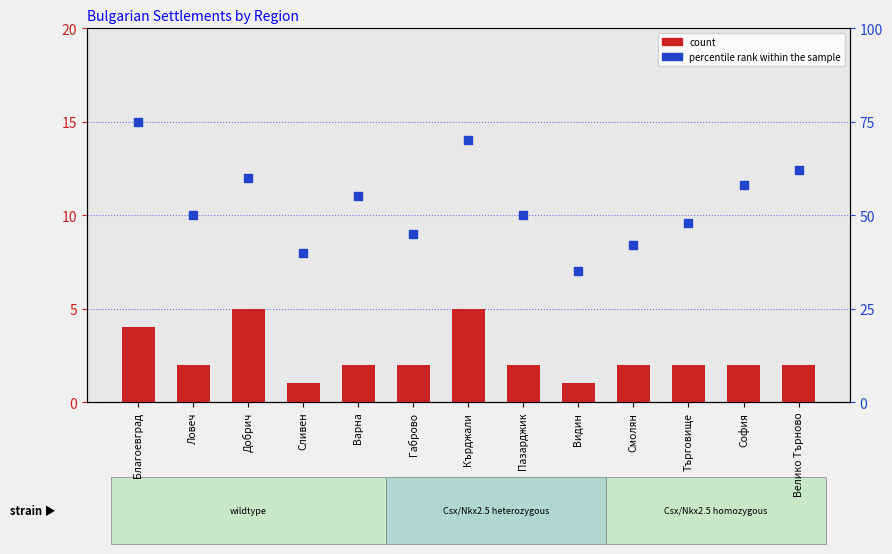

Which series has the largest Y range (max minus min)?

percentile rank within the sample